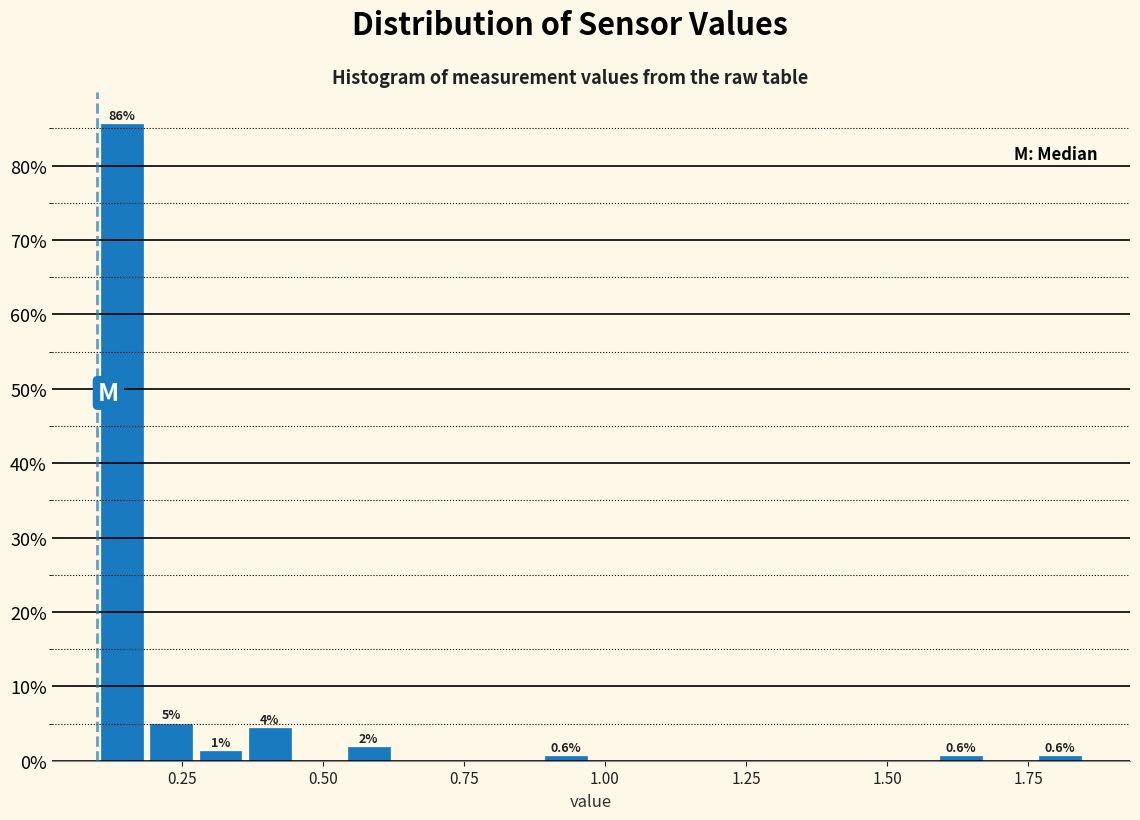

Read against the x-axis, roughly where is the centre of the tallest bar?

0.15